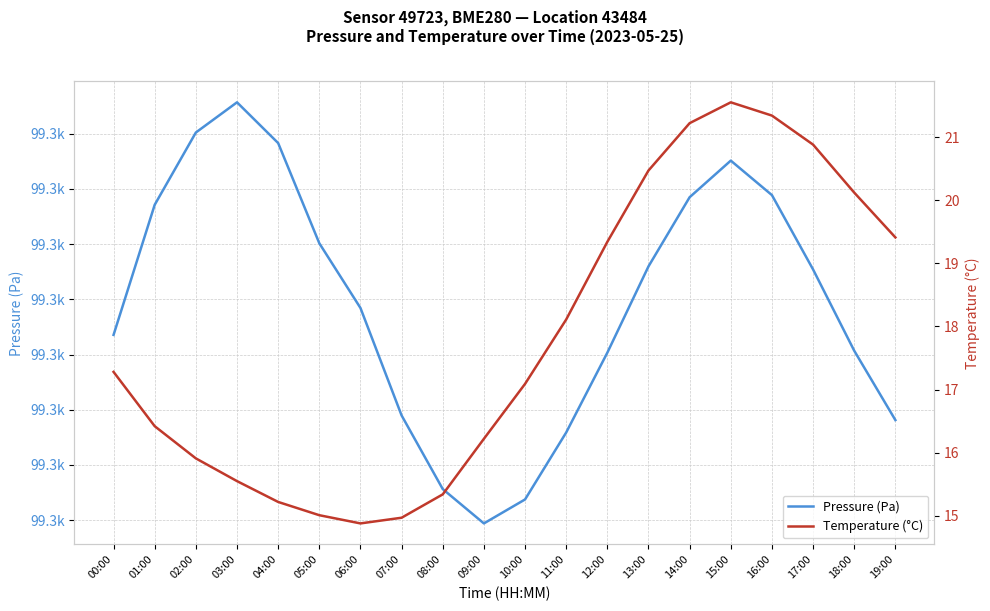

At how many categories does at least one series exceed 49990?

20